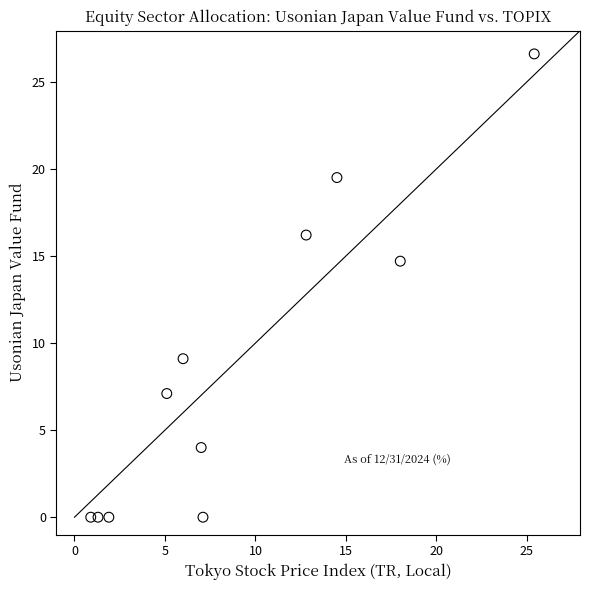

What Y value in the scatter plot is closest to 13?

14.7